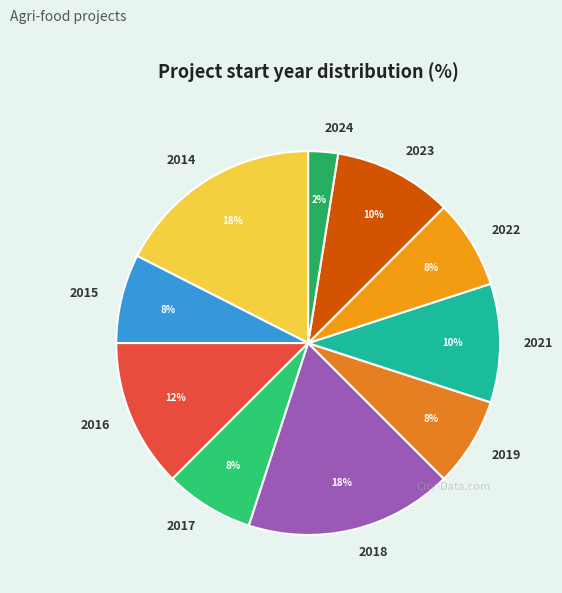

How many slices are in this pie chart?

10